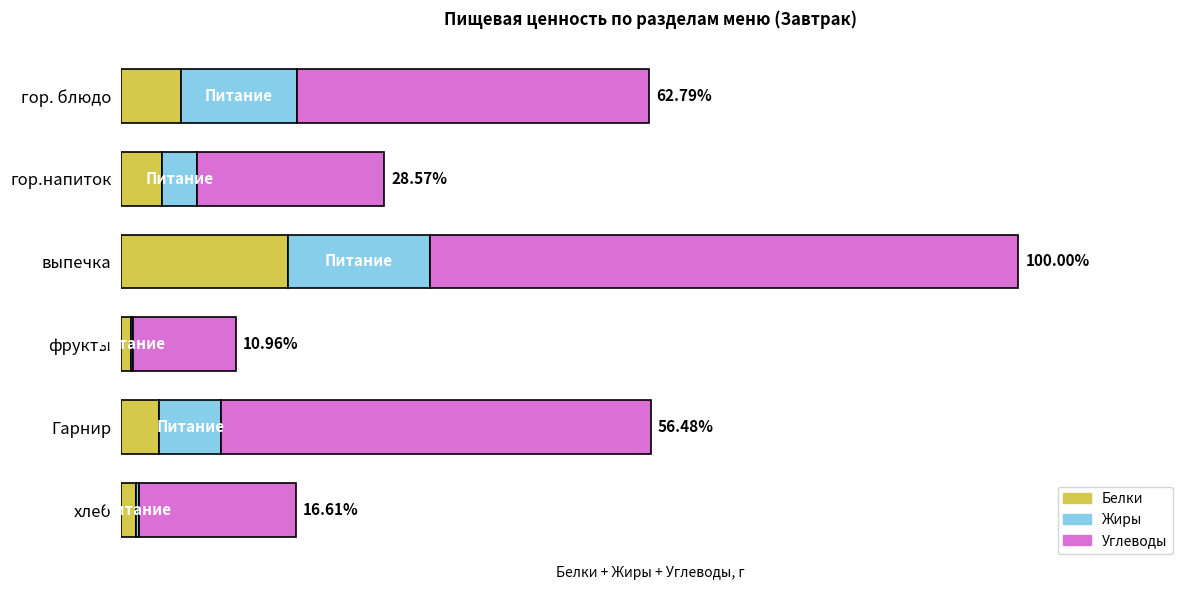

What are all the series names shown in the legend?

Белки, Жиры, Углеводы